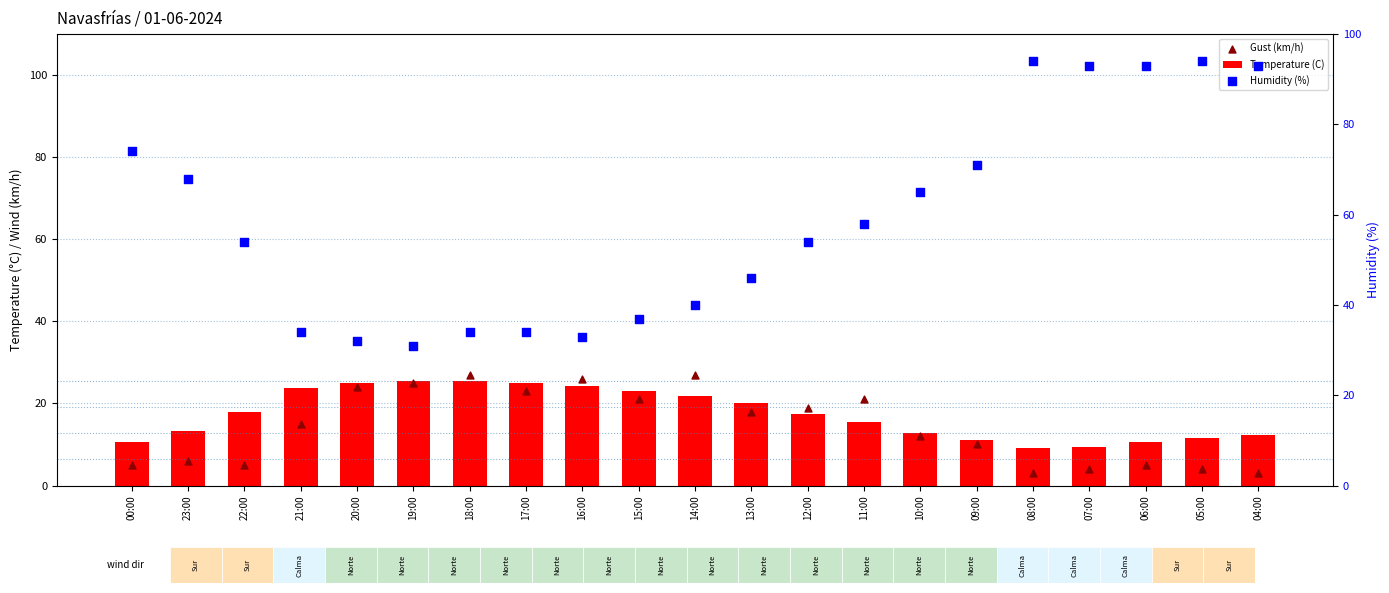

What is the total value across all series at 13:00?

84.0